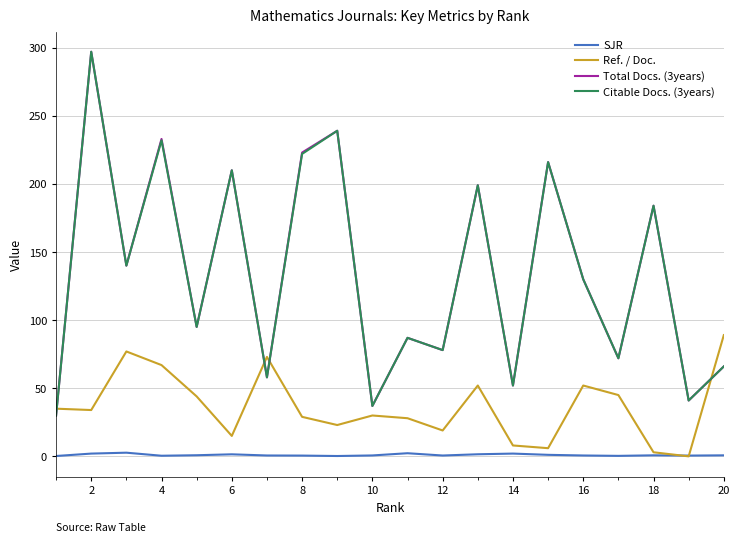

How many distinct data groups are displayed?

4